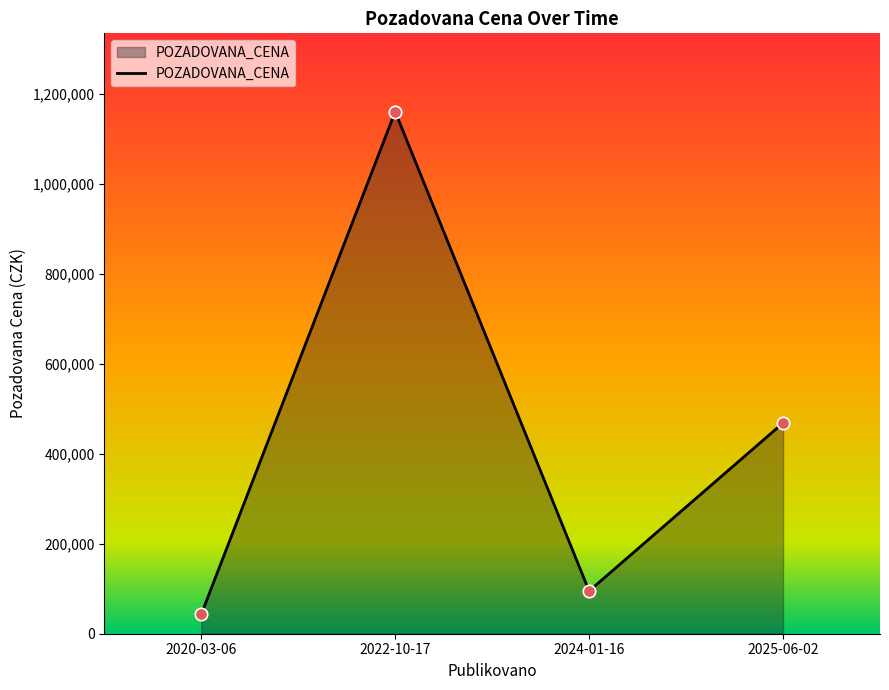

Which has a higher value, 2022-10-17 or 2025-06-02?

2022-10-17